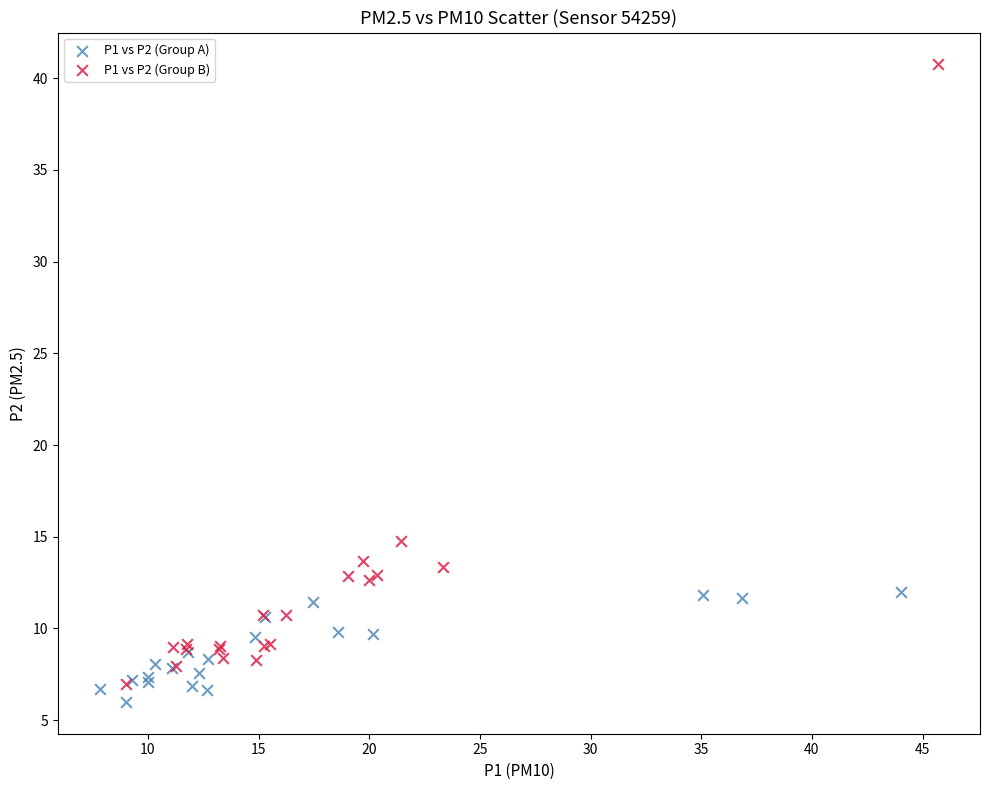

Which series has the widest spread of Y values?

P1 vs P2 (Group B)